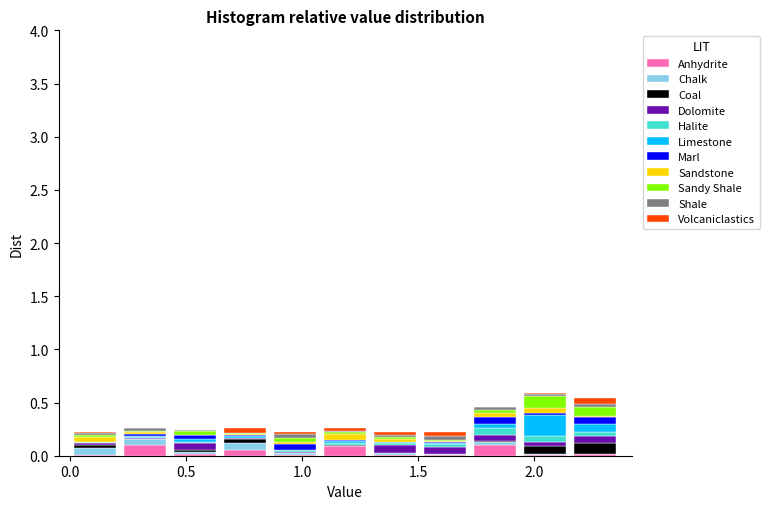

Reading left to right, list every stacked bar in this chart as the range it spans on the x-axis followed by its total height. Neither the bar edges nor the heights are printed on the chart, so give them approximately, as read against the axes.

0.00 to 0.20: 0.20
0.20 to 0.45: 0.25
0.45 to 0.65: 0.25
0.65 to 0.85: 0.25
0.85 to 1.10: 0.20
1.10 to 1.30: 0.25
1.30 to 1.50: 0.20
1.50 to 1.70: 0.20
1.70 to 1.95: 0.45
1.95 to 2.15: 0.60
2.15 to 2.35: 0.55